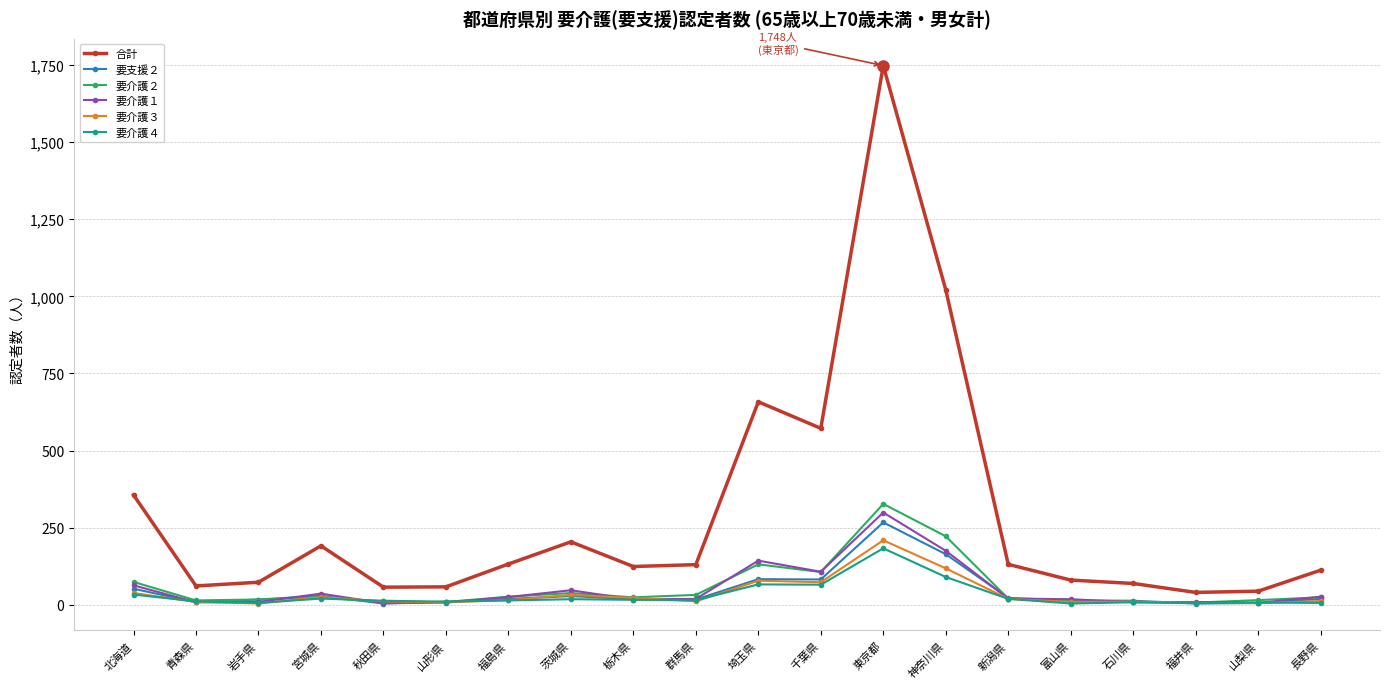

What are all the series names shown in the legend?

合計, 要支援２, 要介護２, 要介護１, 要介護３, 要介護４